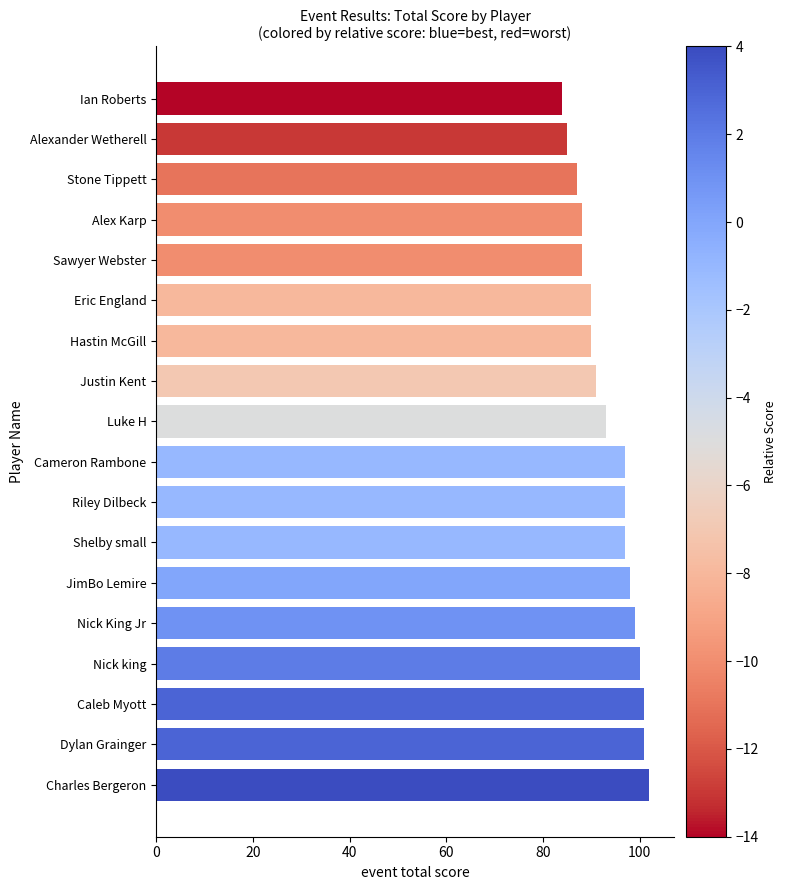

Does the chart contain stacked bars?

No